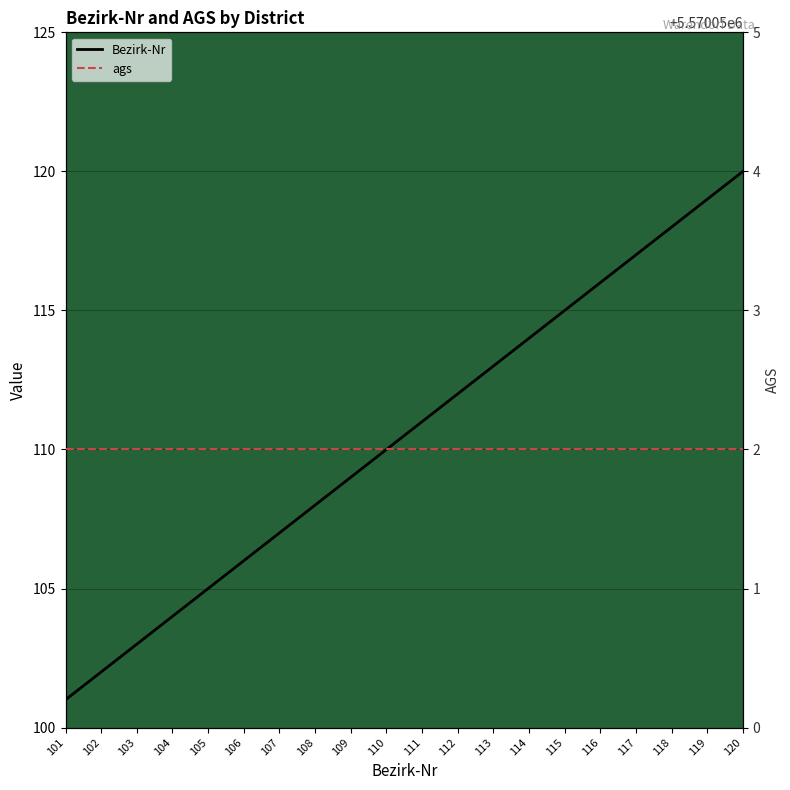

What is the maximum value shown in the chart?

5570052